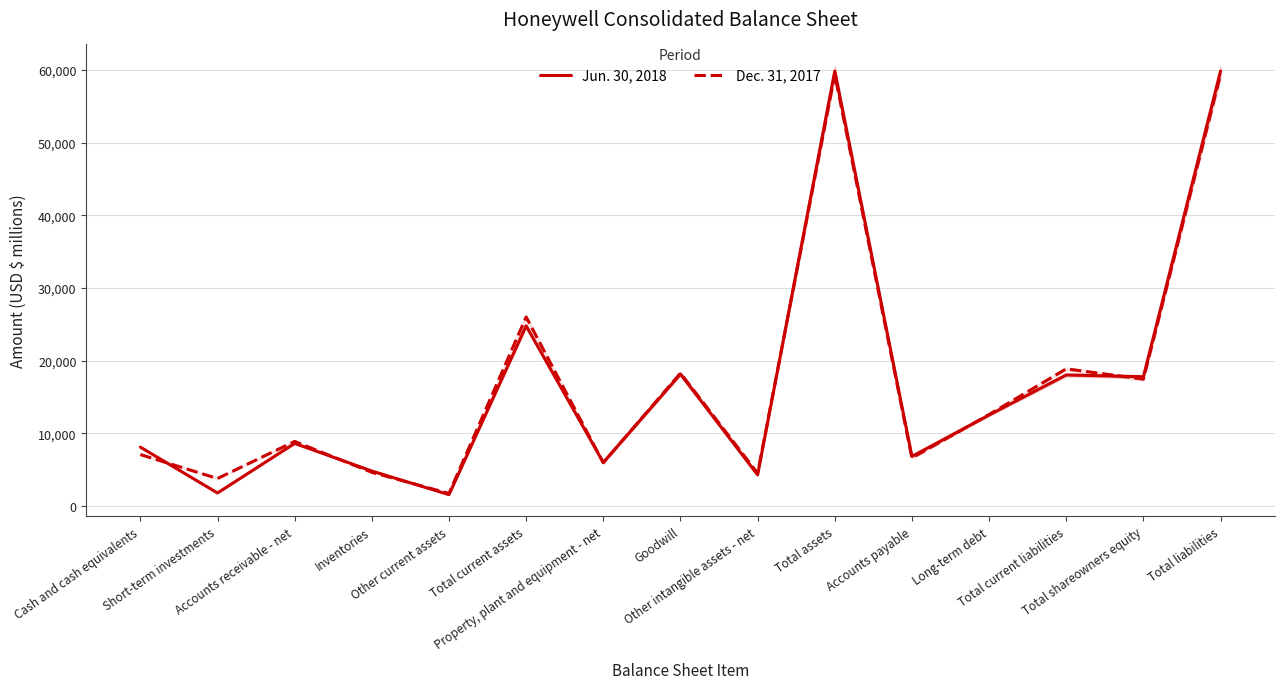

Between Cash and cash equivalents and Other current assets, which series saw the biggest shift?

Jun. 30, 2018